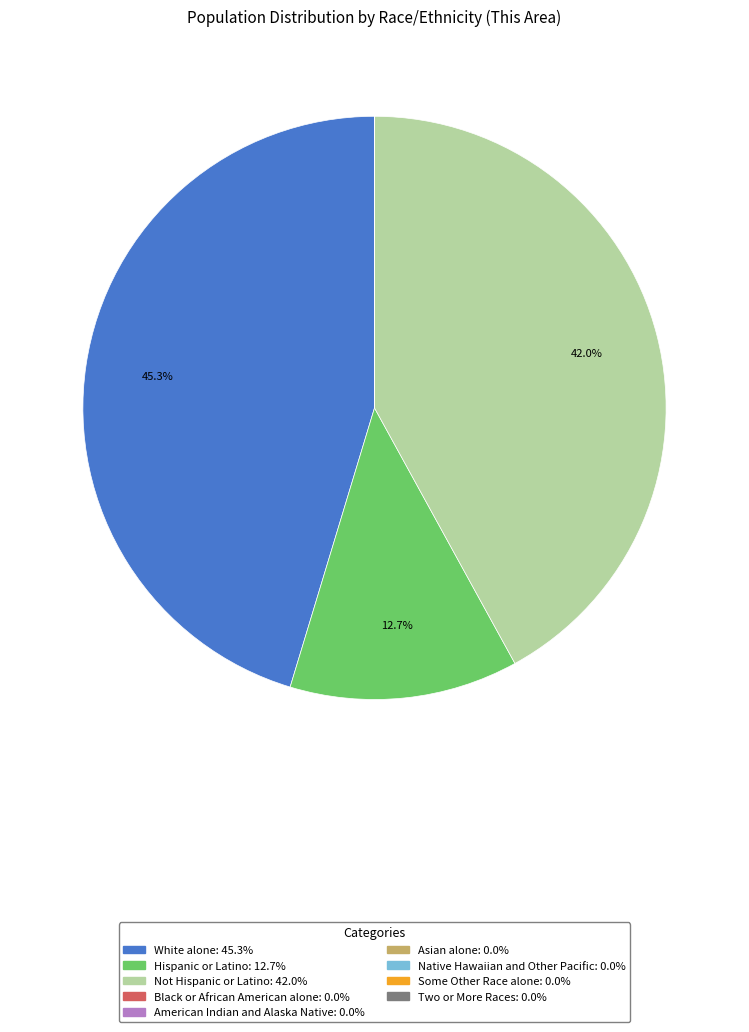

Is there any slice that represents more than half of the pie?

No